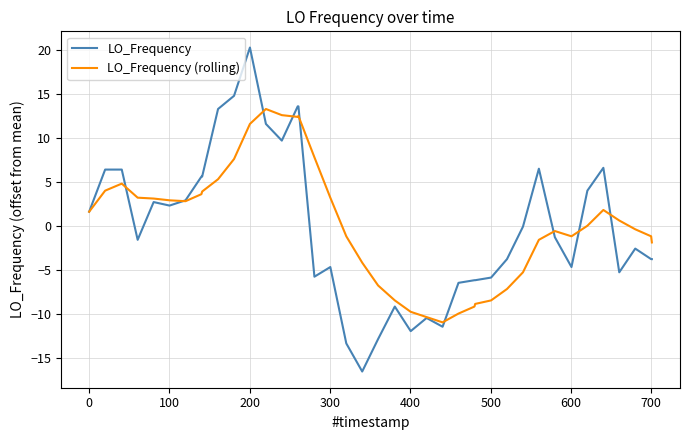

List the series in order of their peak value, lowest first.

LO_Frequency (rolling), LO_Frequency